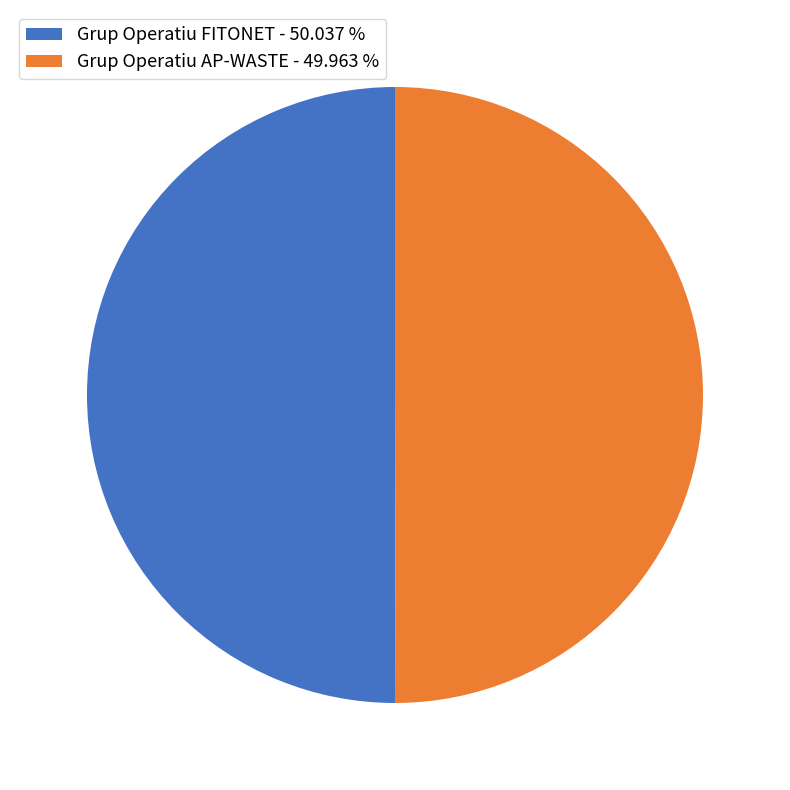

Do Grup Operatiu AP-WASTE and Grup Operatiu FITONET together represent more than half of the pie?

Yes